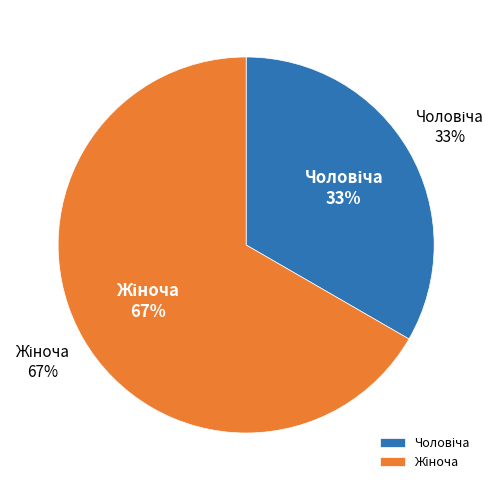

Is there a majority slice in this chart?

Yes